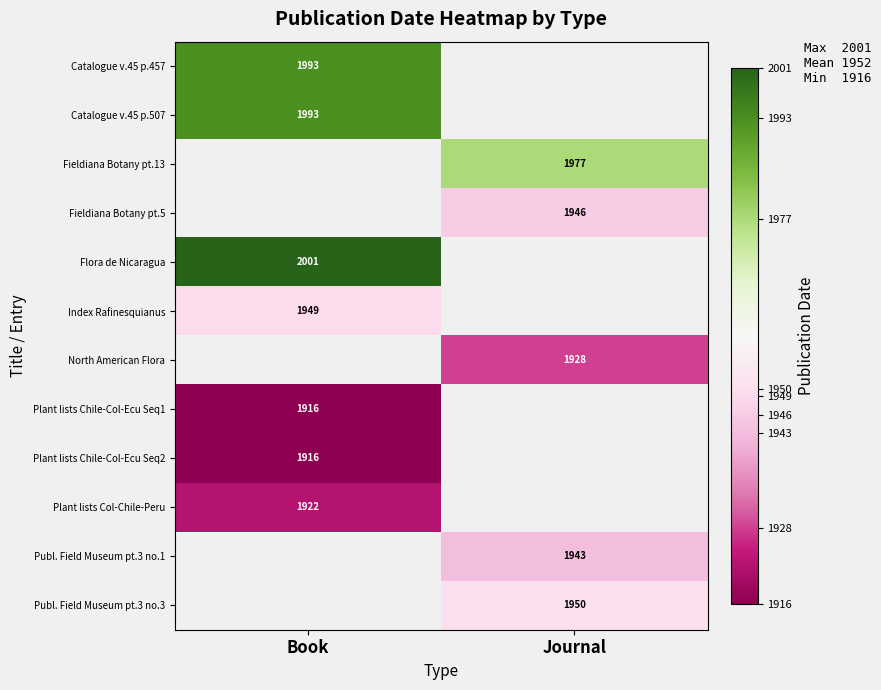

The value of Publ. Field Museum pt.3 no.3 at Journal is 1087.7. True or false?

False